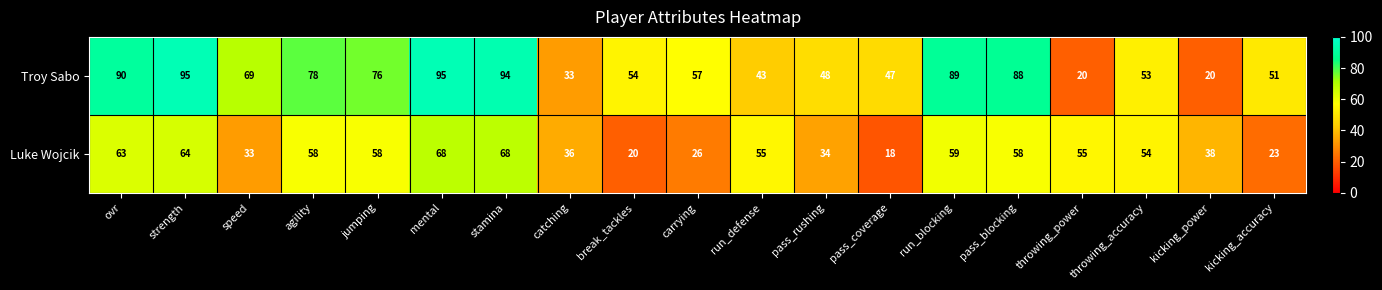

Where does the Luke Wojcik series first go above 55?

ovr